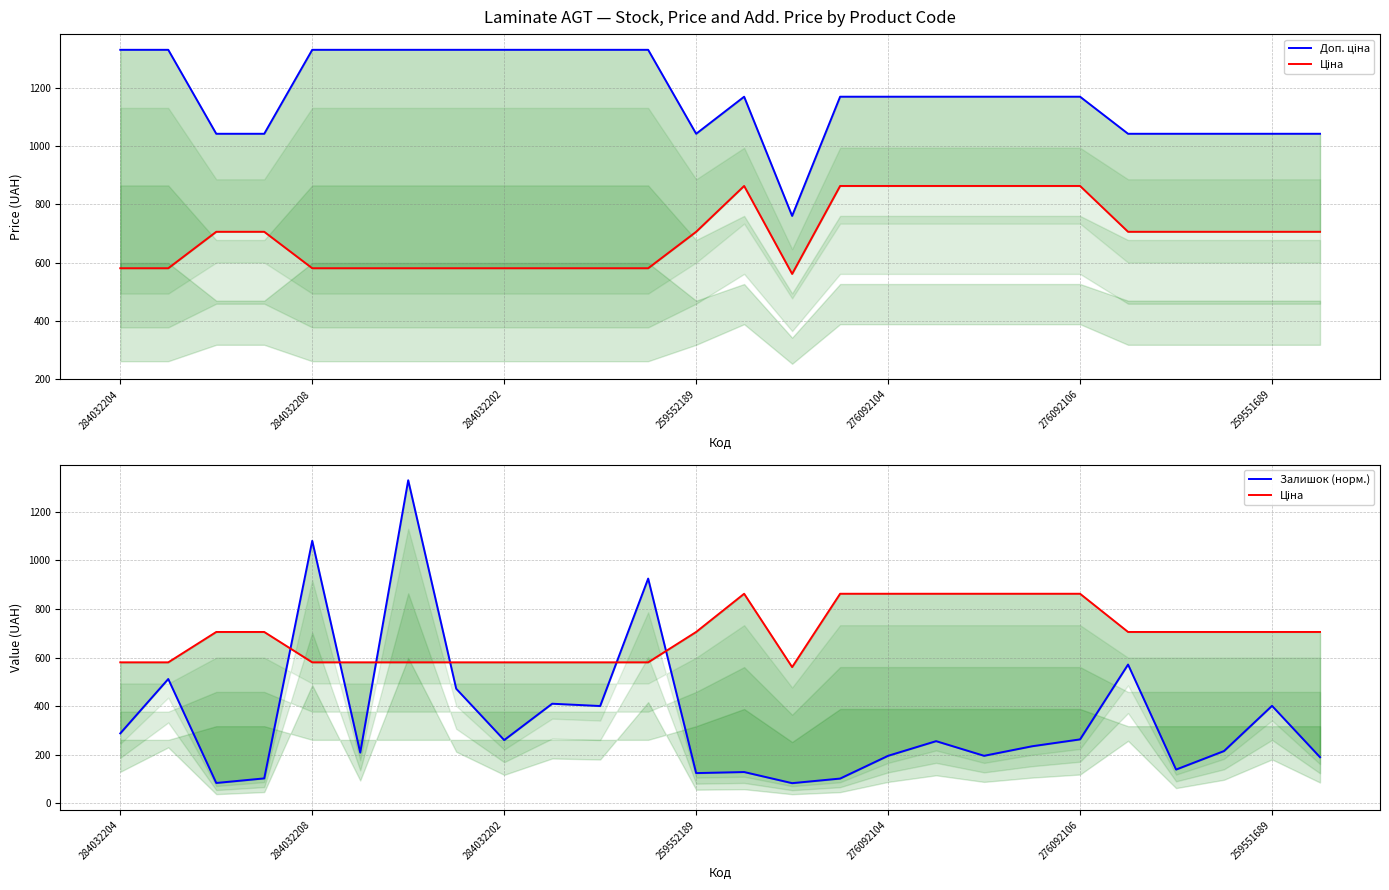

What is the difference between the Доп. ціна values at 15 and 14?

409.2